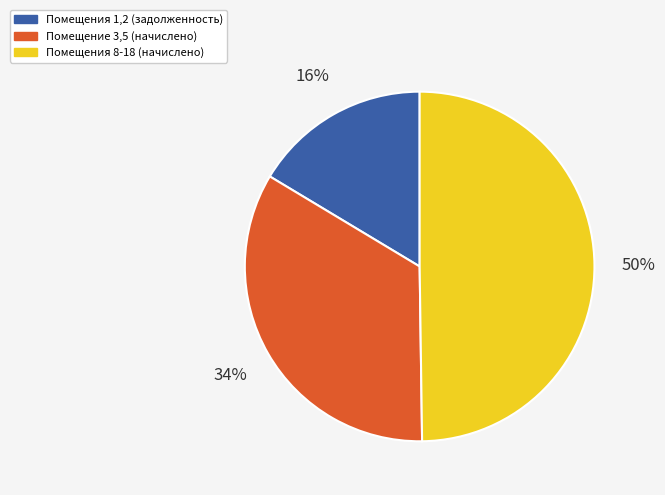

How many segments does this pie chart have?

3